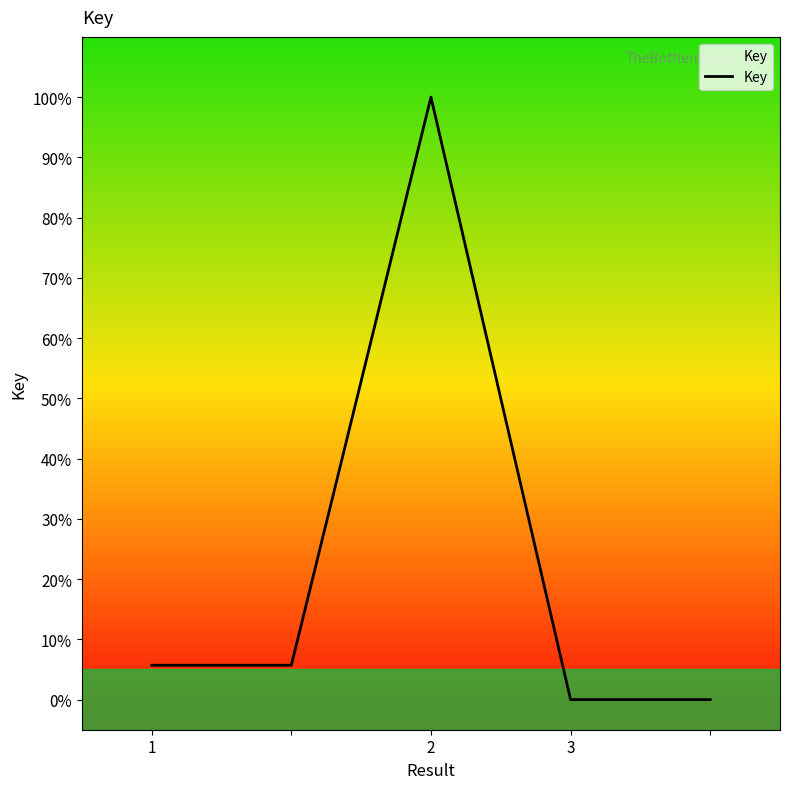

How many values exceed 5?

3